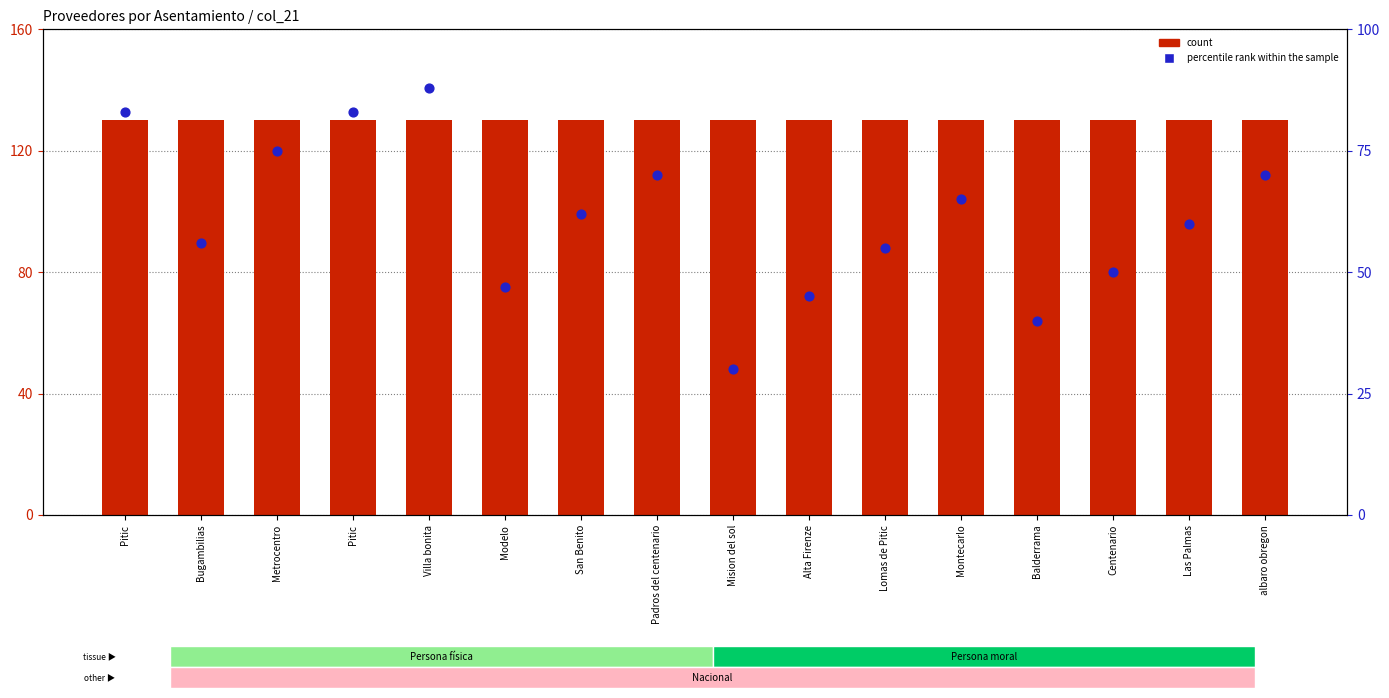

At which category is the sum across all series the highest?

Villa bonita